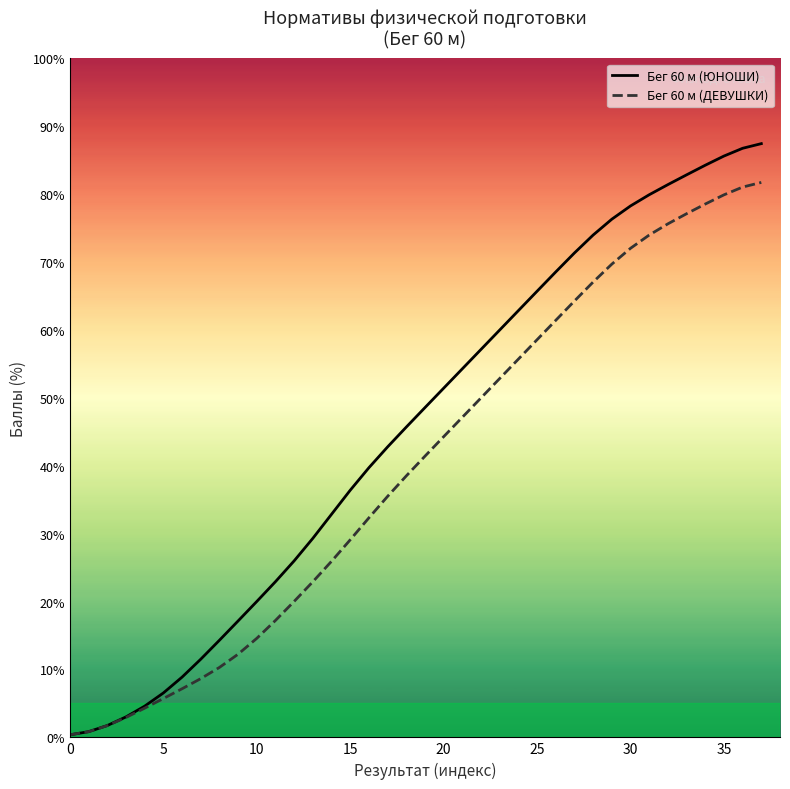

True or false: Бег 60 м (ЮНОШИ) and Бег 60 м (ДЕВУШКИ) cross at least once.

False